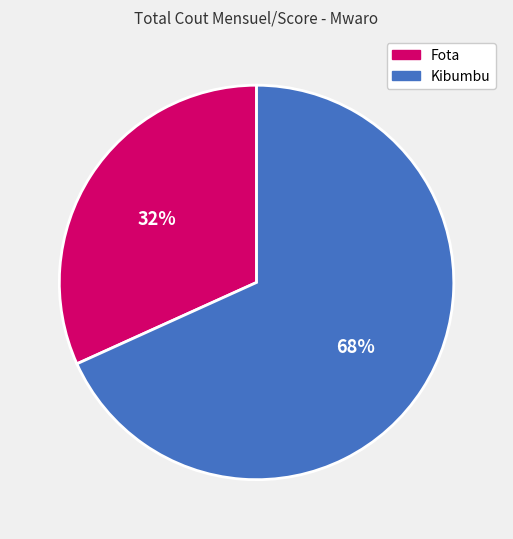

To the nearest percent, what is the average slice percentage?

50%